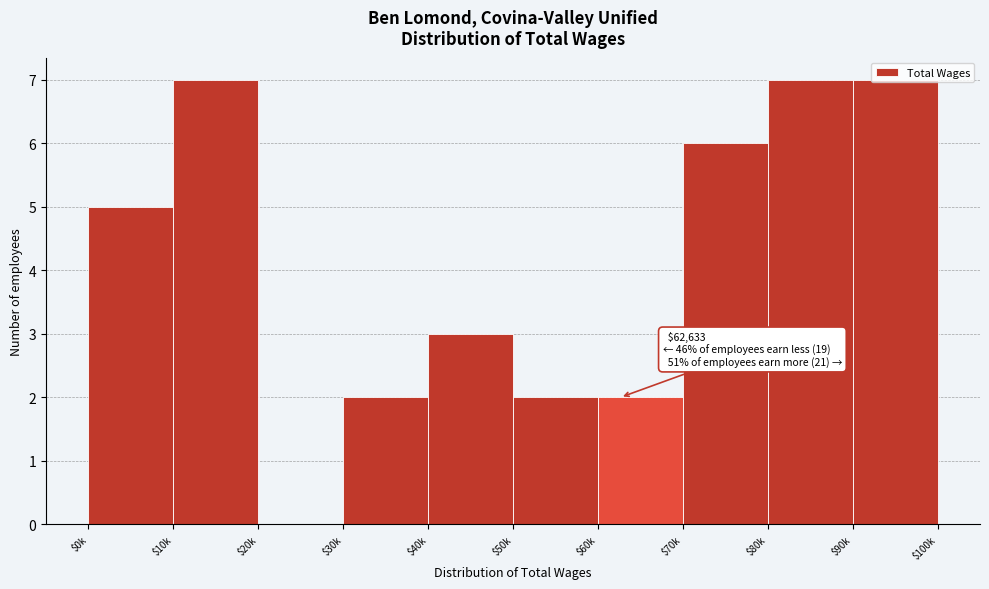

The chart shows a value of 9 at $70k. True or false?

False